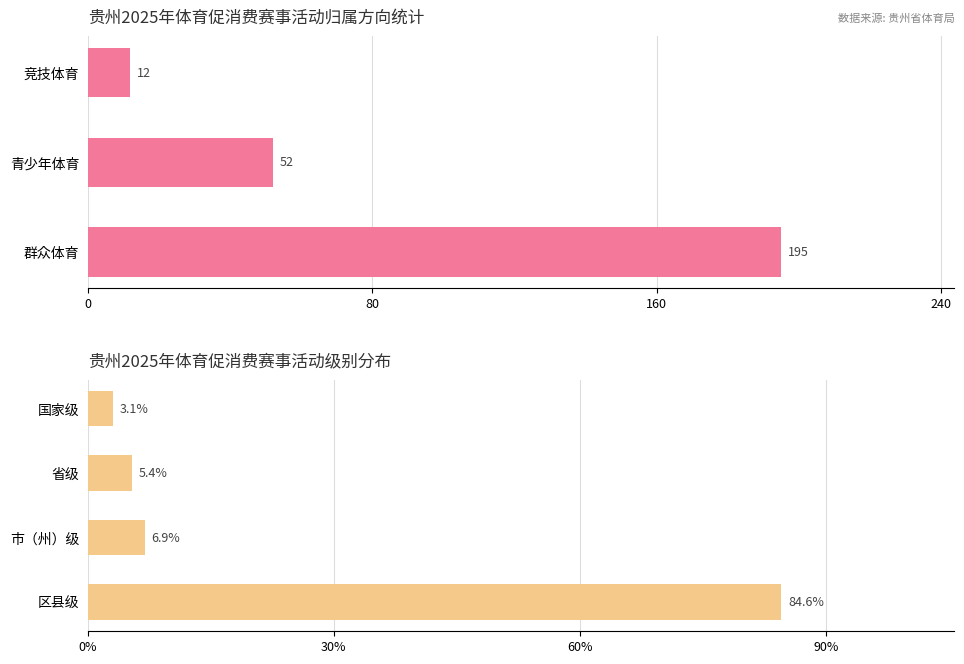

Which has a higher value, 群众体育 or 区县级?

群众体育